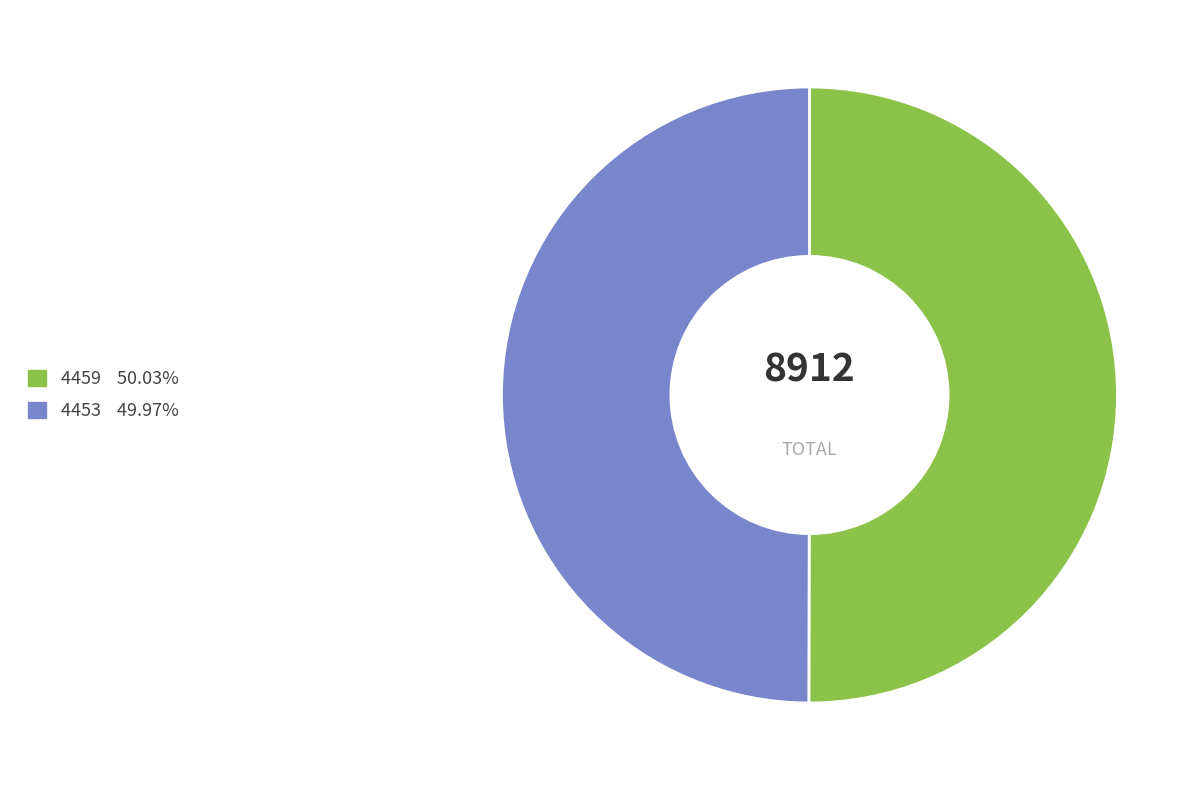

Approximately how many times larger is the value at 4459 compared to 4453?

1.0